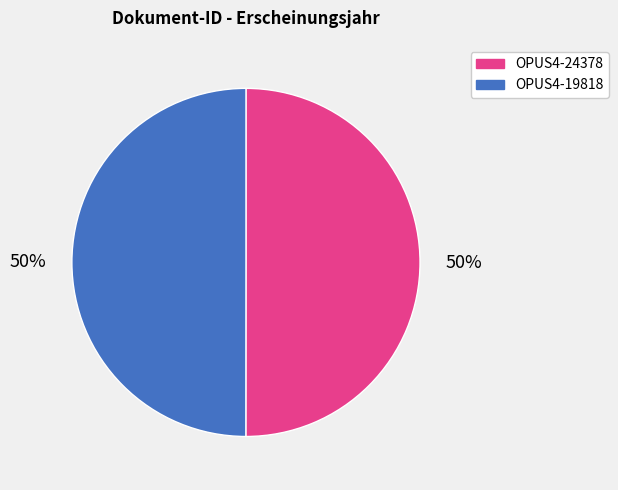

To the nearest percent, what is the combined percentage of OPUS4-24378 and OPUS4-19818?

100%